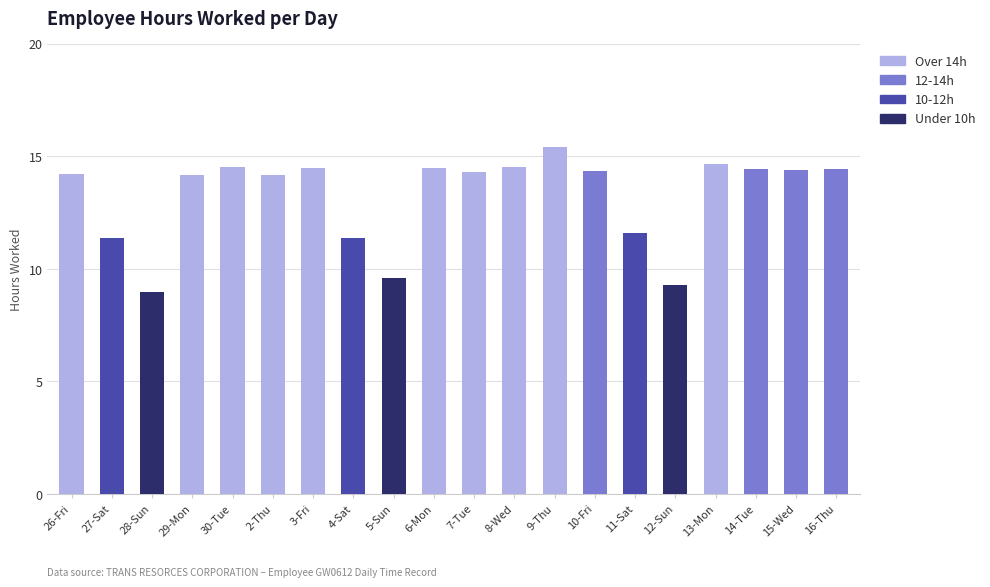

What is the total value across all series at 12-Sun?

9.3